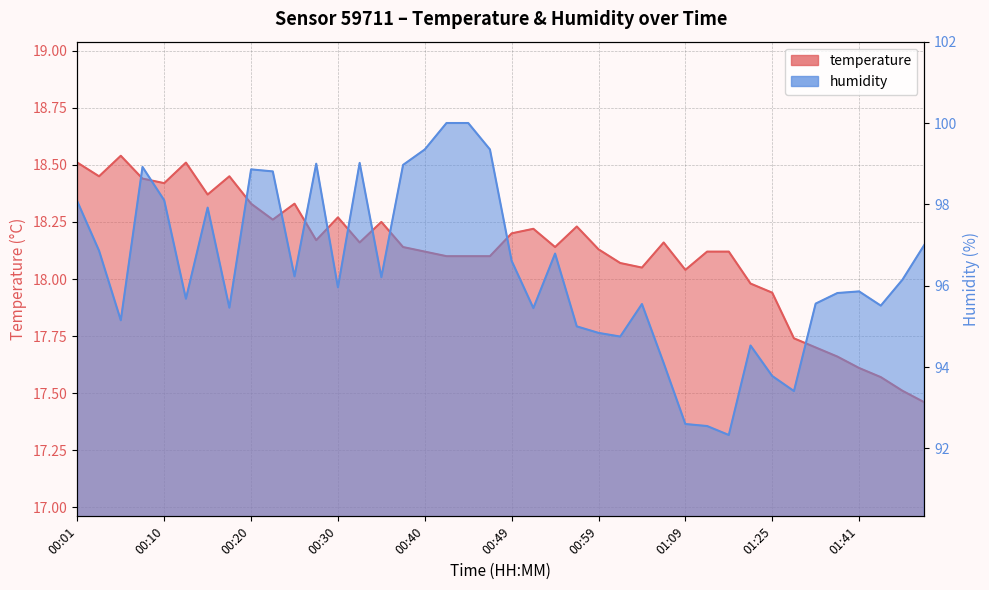

Read the temperature value at 01:06.

18.2